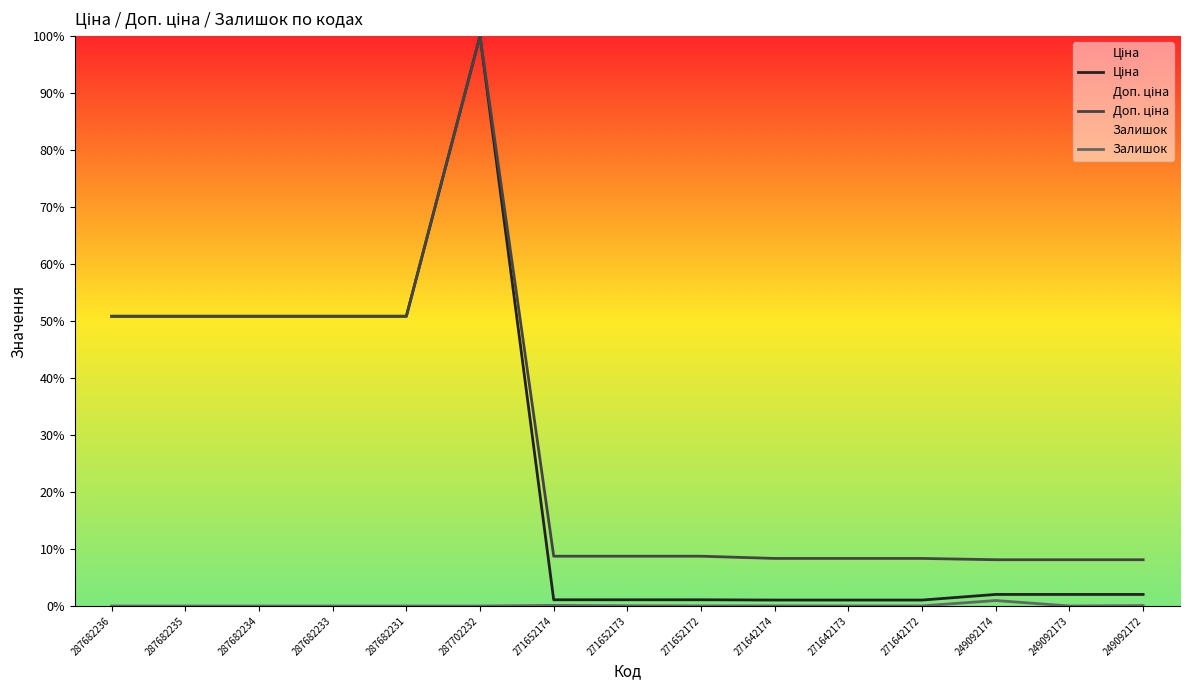

At which label does Ціна reach its peak?

287702232